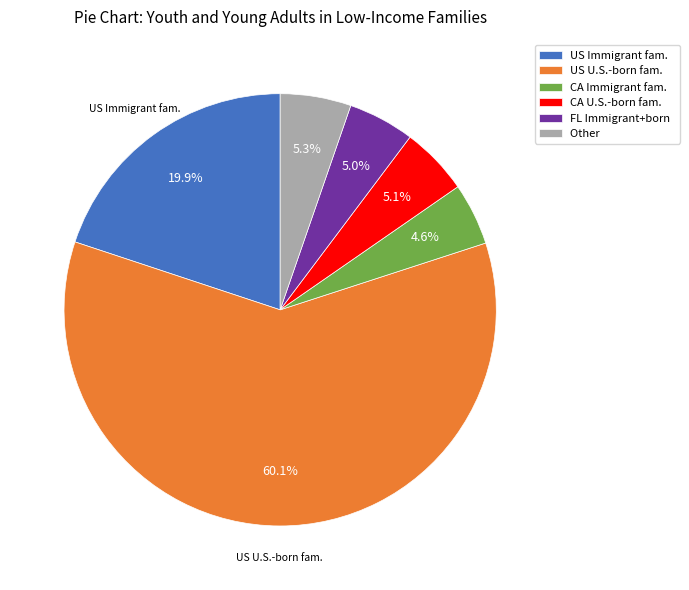

Do Other and US U.S.-born fam. together represent more than half of the pie?

Yes